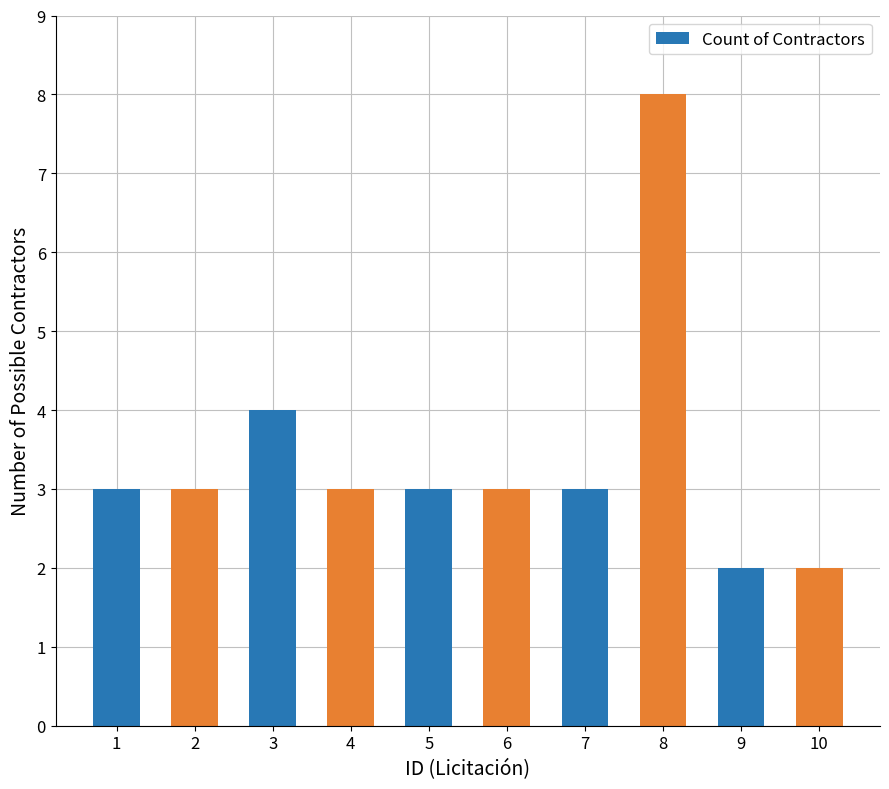

What is the difference between the maximum and minimum values?

6